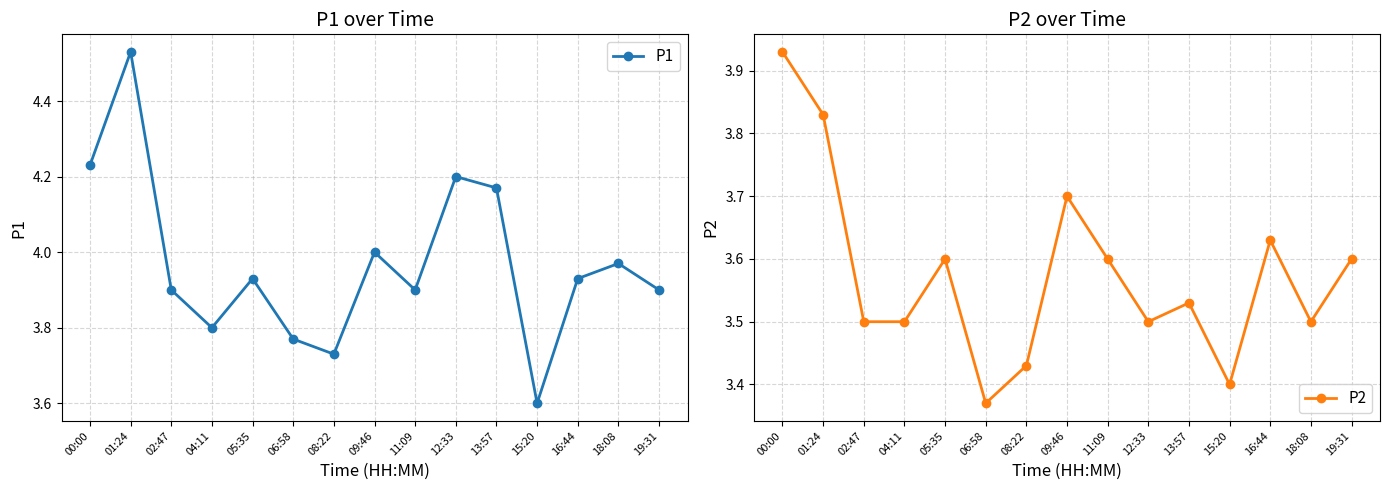

True or false: P2 and P1 cross at least once.

False